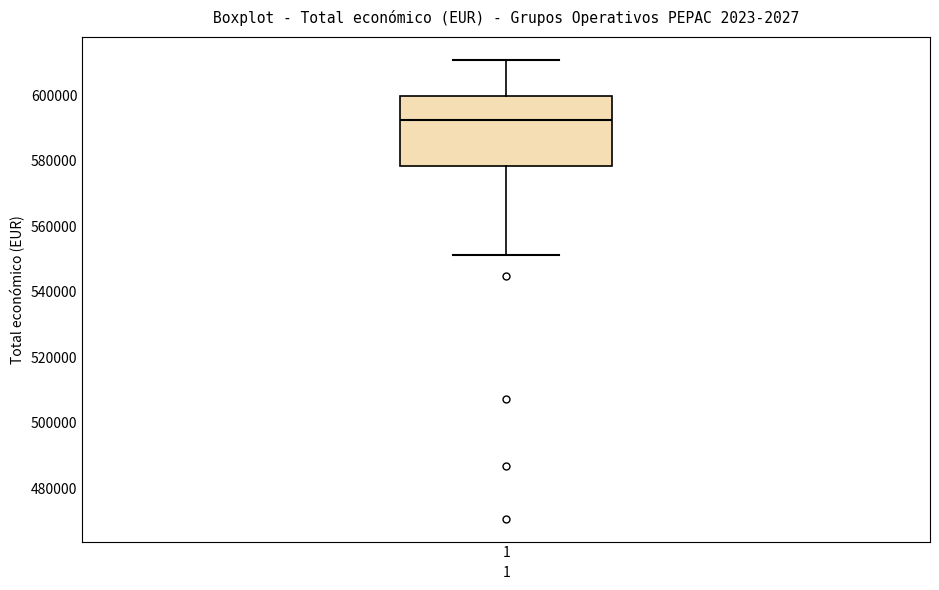

Read this box plot against the y-axis: the position of the median line, the range covered by the box, and the ends of both whiskers. The values are not printed on the chart, so give them approximately, as read against the axis.

median 592000, box 578000 to 600000, whiskers 552000 to 610000